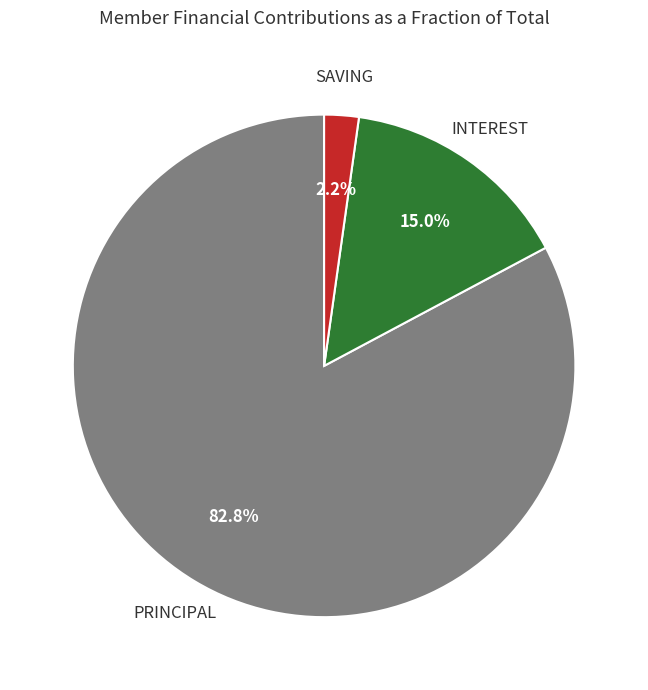

Count the number of slices in the pie.

3